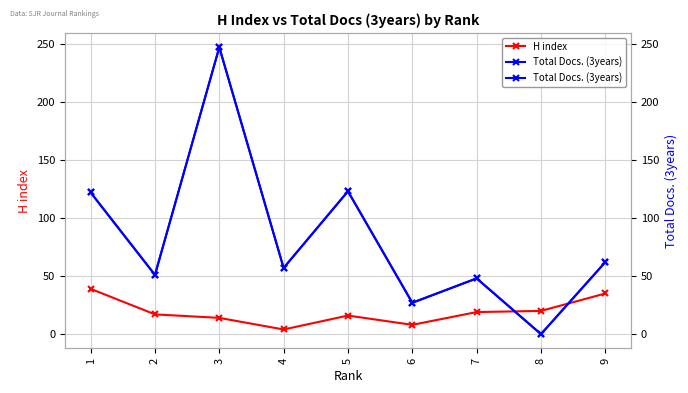

Reading right to left, list all the values displayed in this chart.

H index: 35	20	19	8	16	4	14	17	39
Total Docs. (3years): 62	0	48	27	123	57	247	51	122